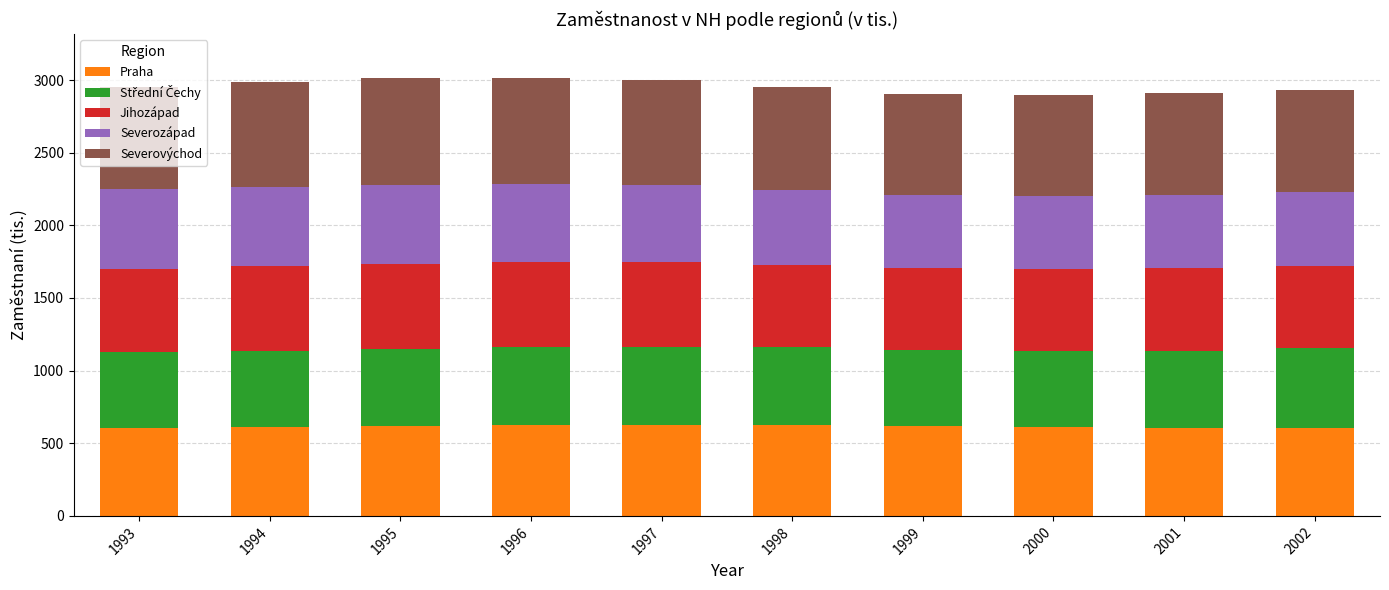

What is the highest value of the Praha series?

624.4